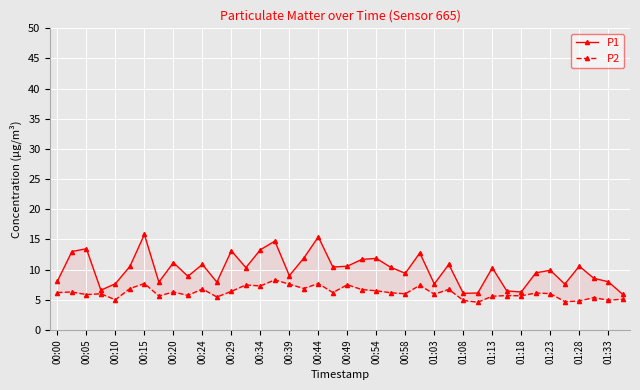

List the series in order of their peak value, lowest first.

P2, P1